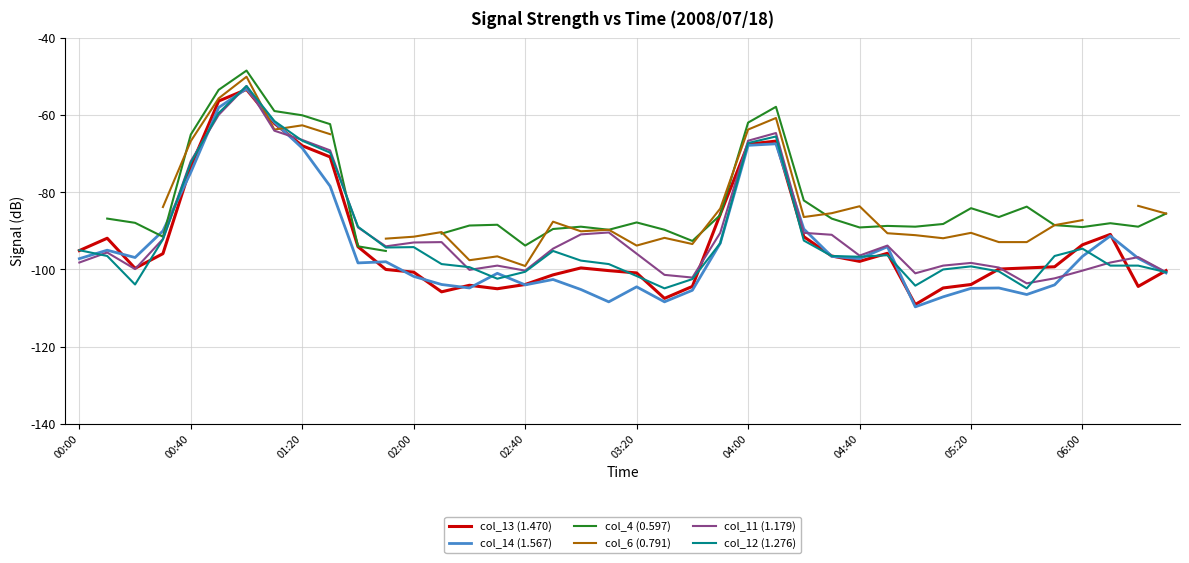

How many interior local valleys does the col_12 (1.276) series have?

7